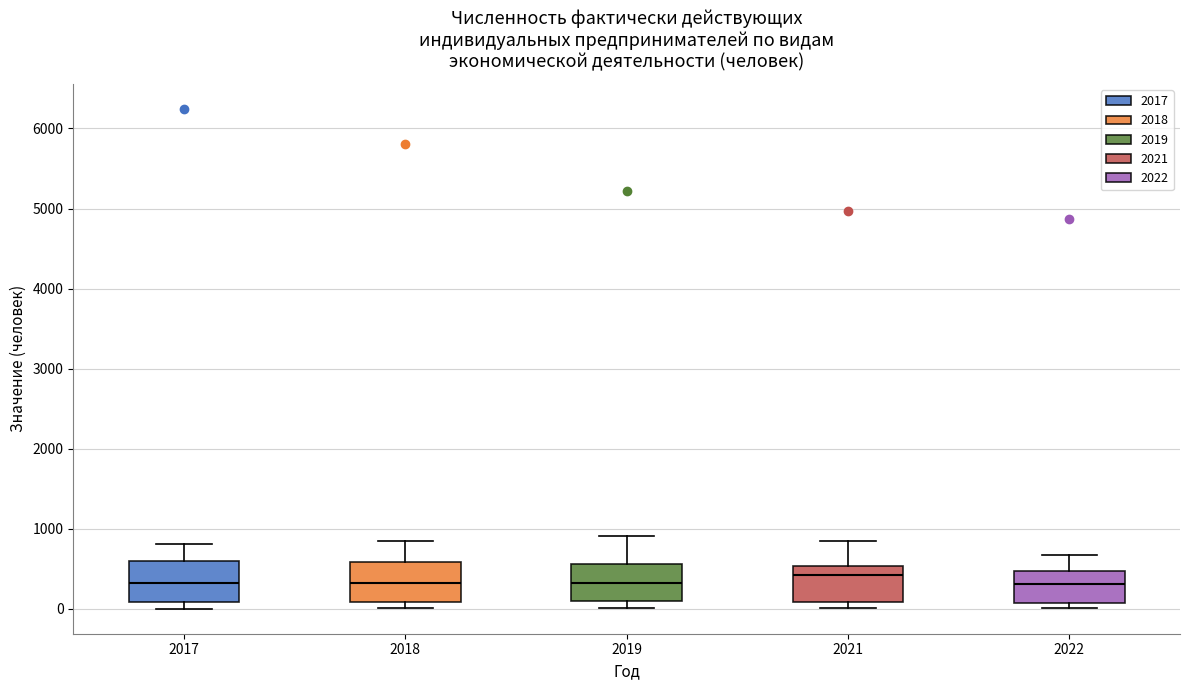

Where does the median line of the box at x = 2021 sit on the y-axis? The values are not printed on the chart, so give them approximately, as read against the axis.

400